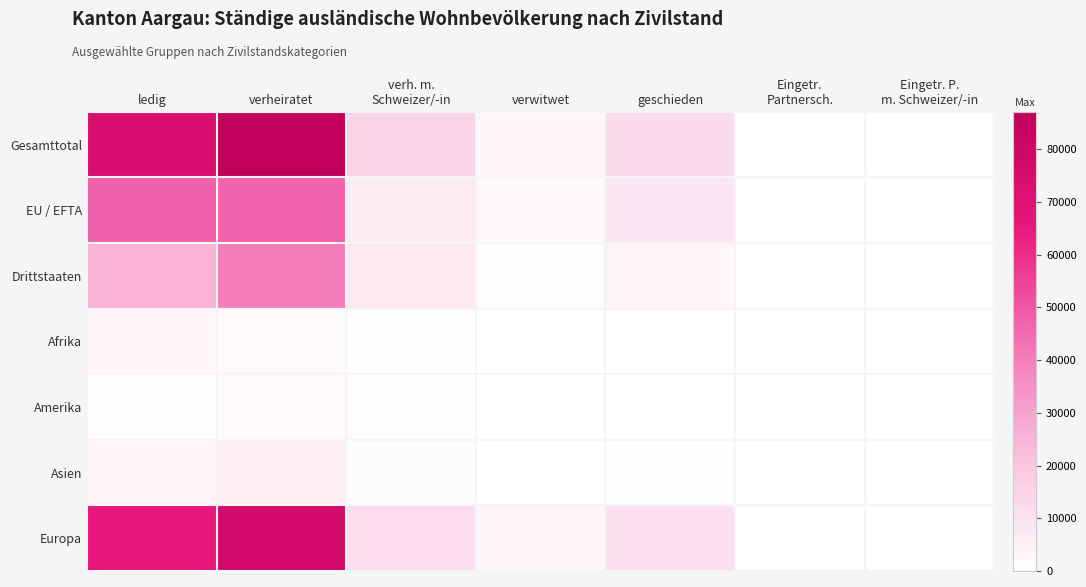

What is the total value across all series at verheiratet?

261166